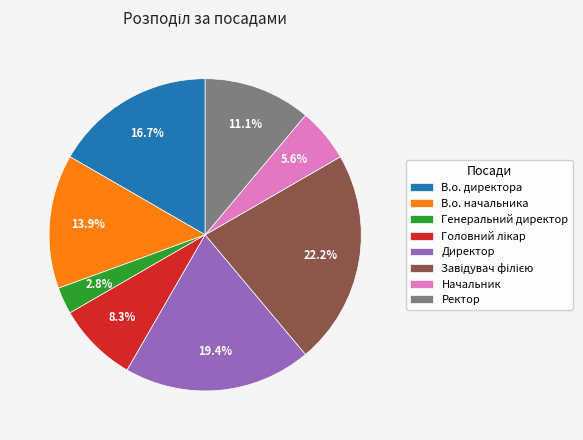

Does Генеральний директор account for over 50% of the chart?

No